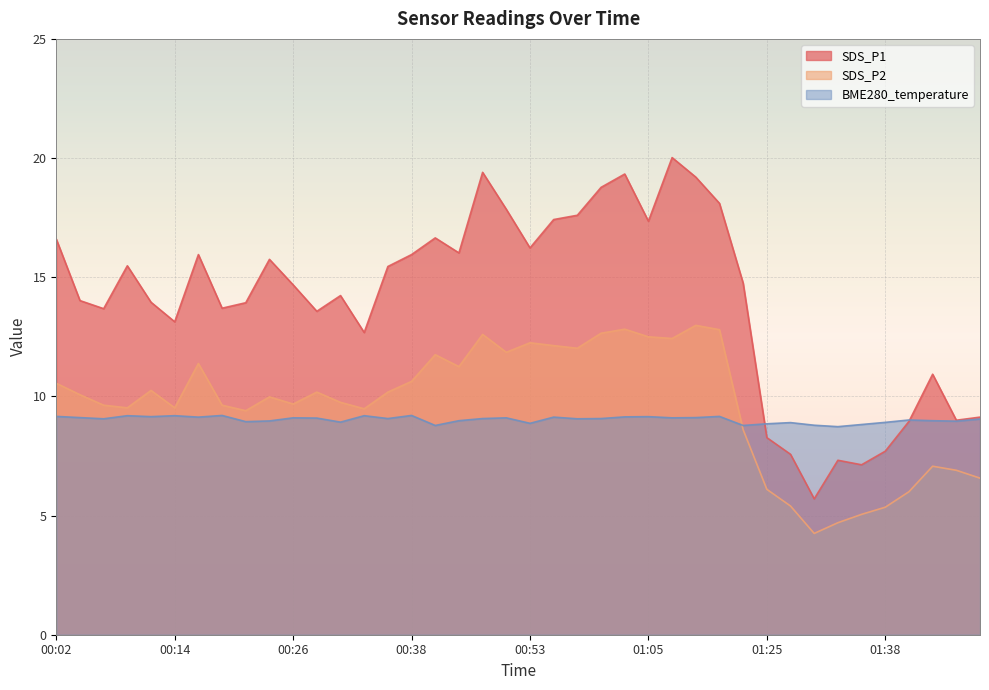

What is the total value across all series at 00:50?

38.8